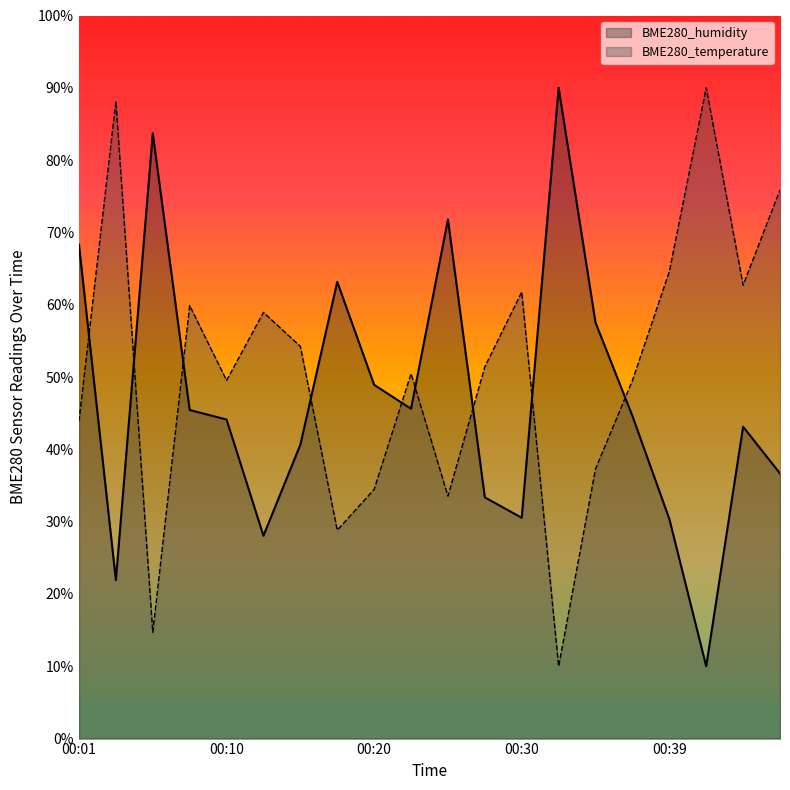

What is the greatest value displayed?

90.0